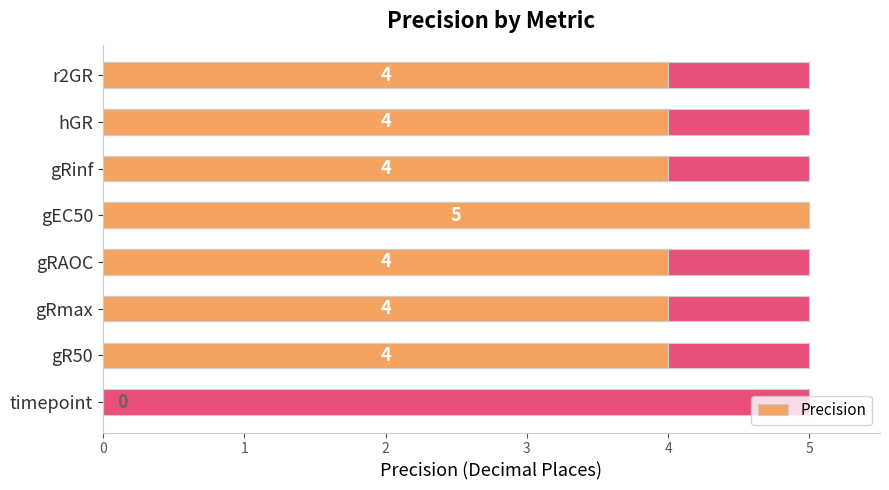

Read the value at r2GR.

4